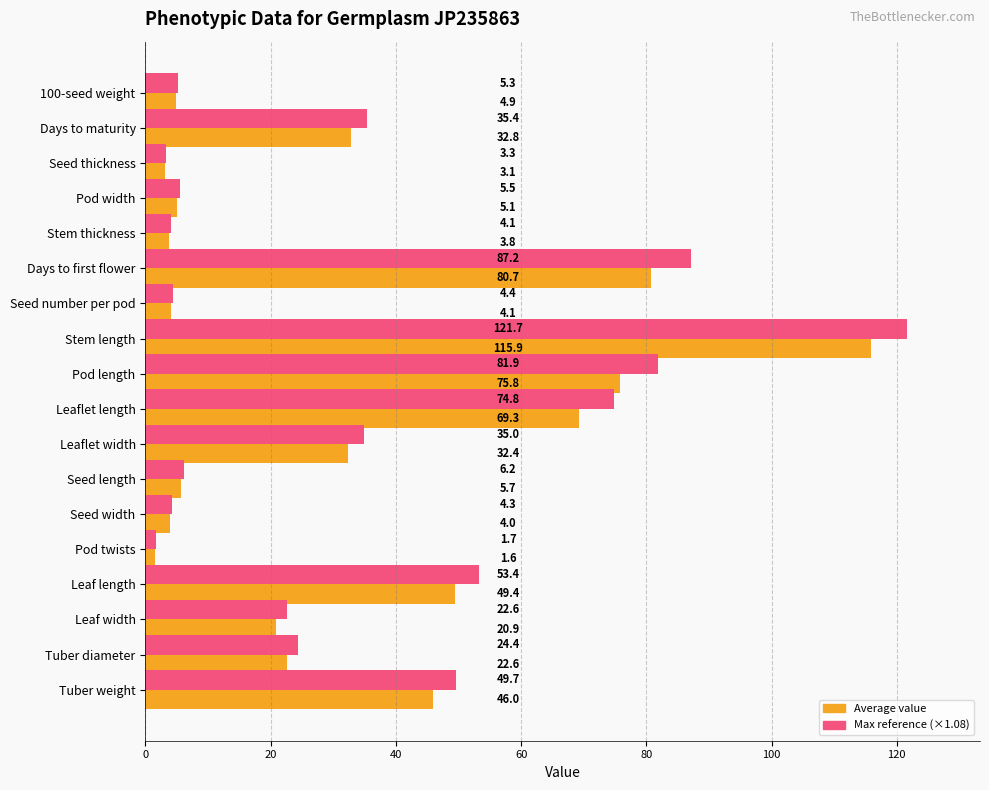

At which category is the sum across all series the highest?

Stem length